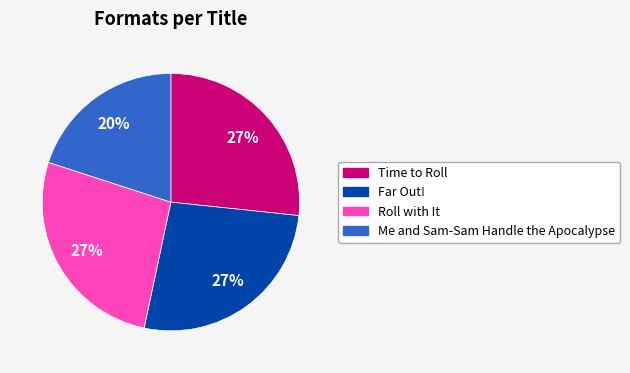

What is the smallest slice in the pie chart?

Me and Sam-Sam Handle the Apocalypse